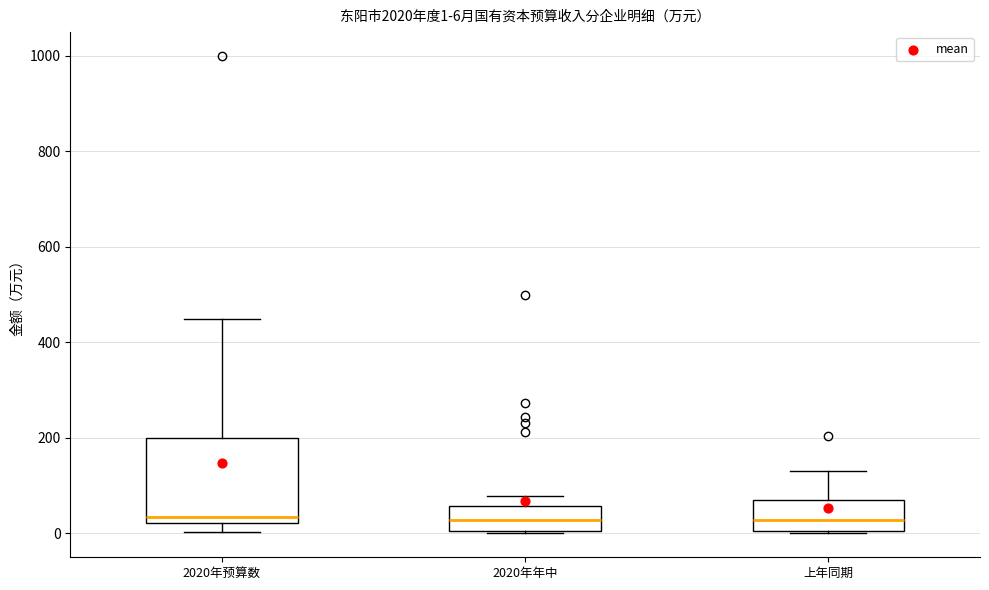

Which box is the tallest, from its lower edge to its upper edge?

2020年预算数